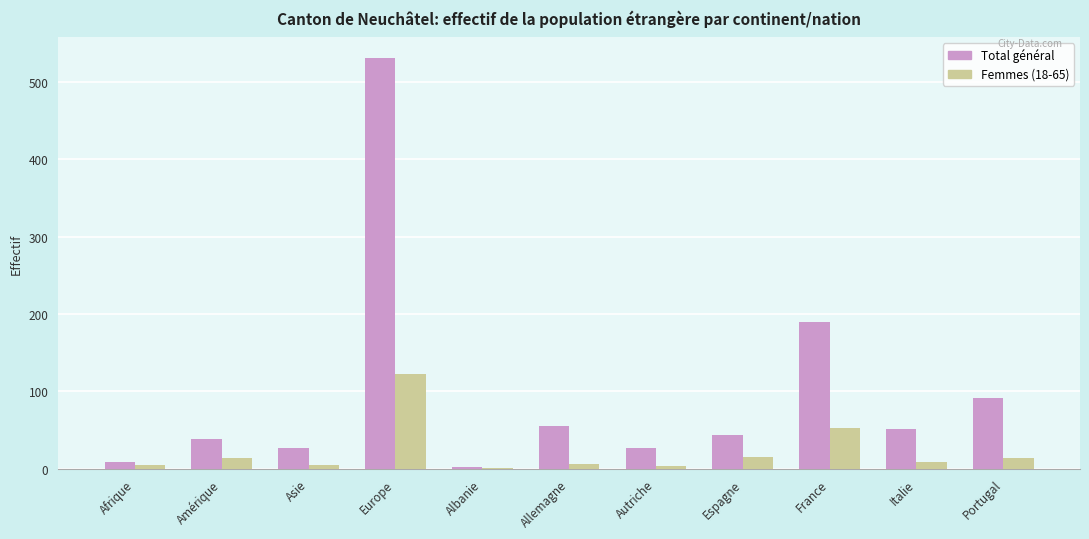

What is the spread (max minus min) of values at Portugal?

77